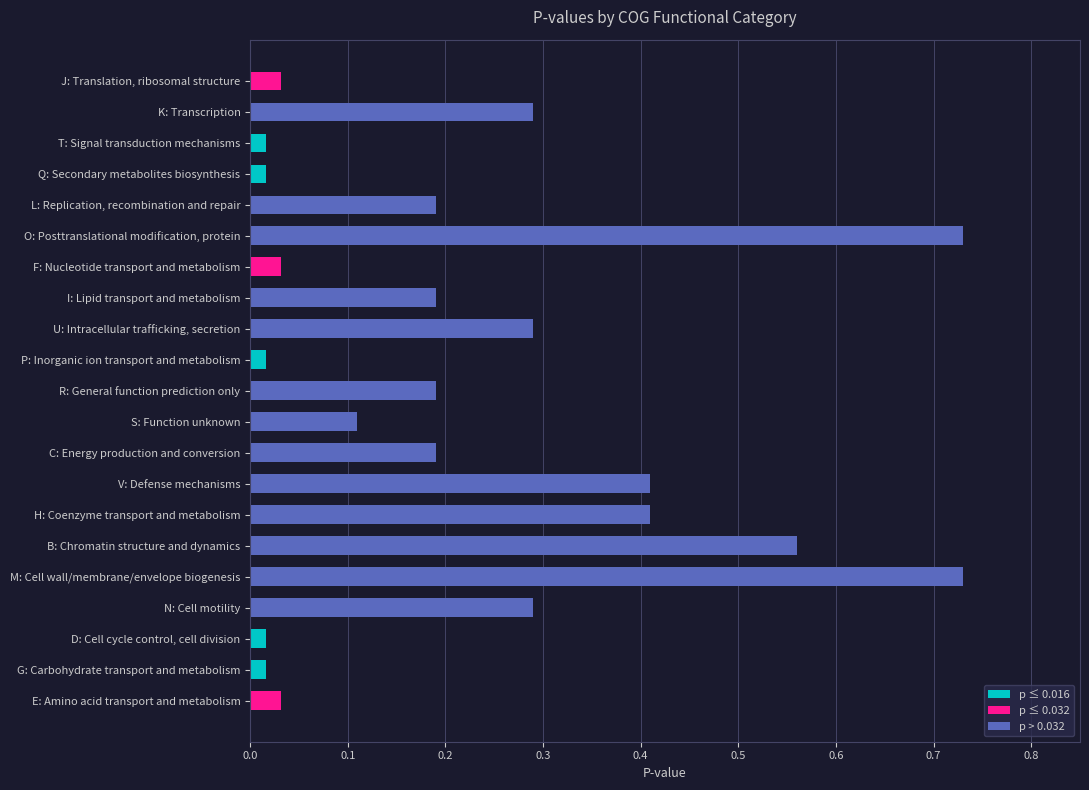

What is the sum of the values at H: Coenzyme transport and metabolism and D: Cell cycle control, cell division?

0.4